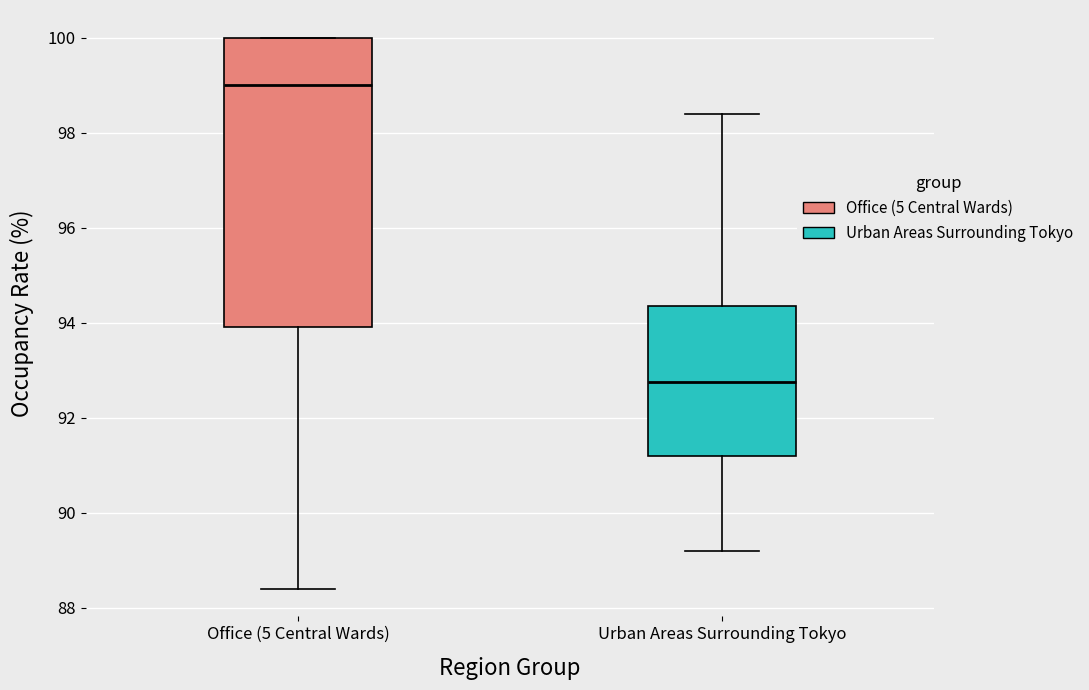

Reading left to right, transcribe this box plot: for each box, give where its median line is, the range the box spans, and where its two whiskers end, as read against the y-axis. The values are not printed on the chart, so give them approximately, as read against the axis.

Office (5 Central Wards): median 99.0, box 94.0 to 100.0, whiskers 88.4 to 100.0
Urban Areas Surrounding Tokyo: median 92.8, box 91.2 to 94.4, whiskers 89.2 to 98.4